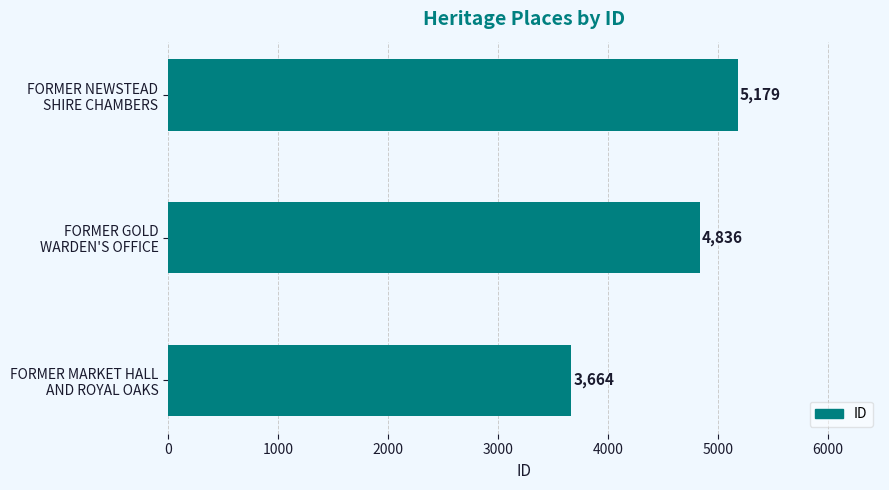

At which label is the value closest to 4421?

FORMER GOLD
WARDEN'S OFFICE